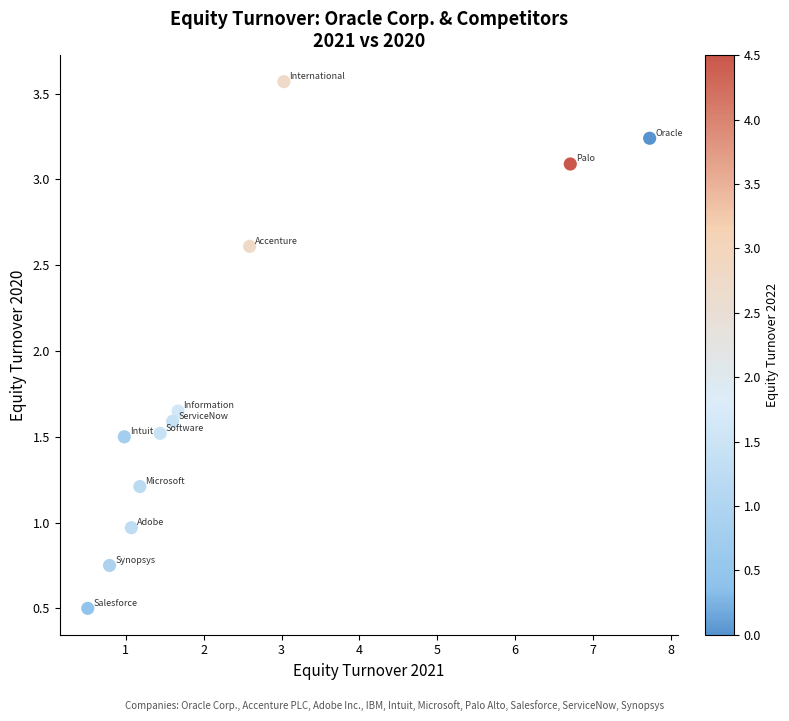

What is the average X value?

2.4